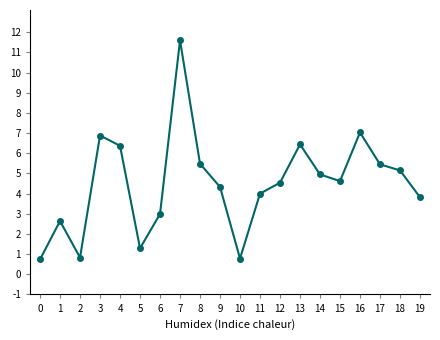

Which has a higher value, 9 or 5?

9